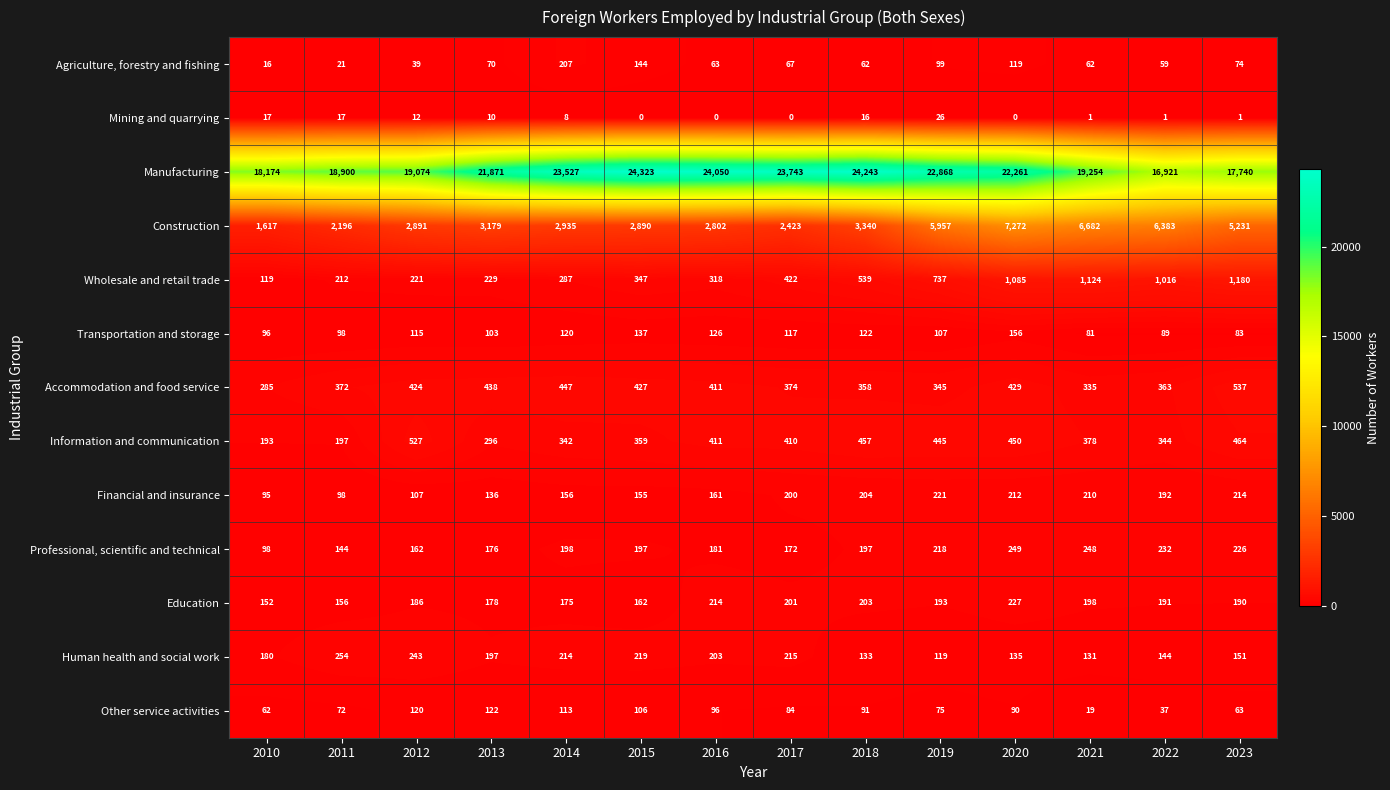

What is the average value of the Accommodation and food service series?

396